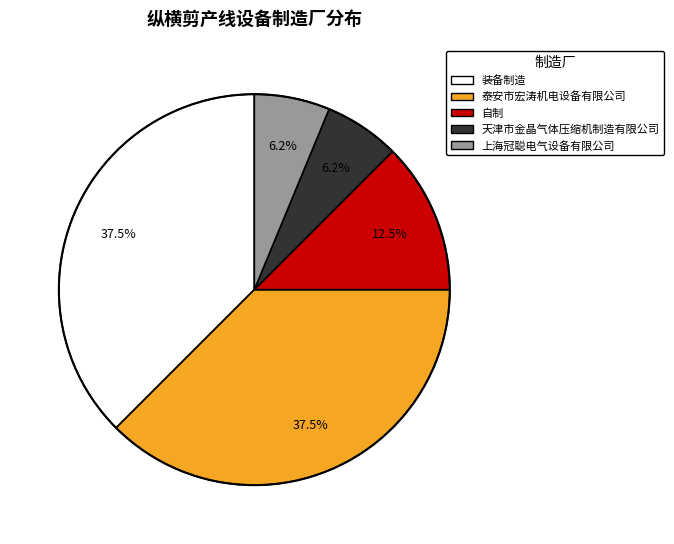

Approximately how many times larger is the value at 天津市金晶气体压缩机制造有限公司 compared to 自制?

0.5